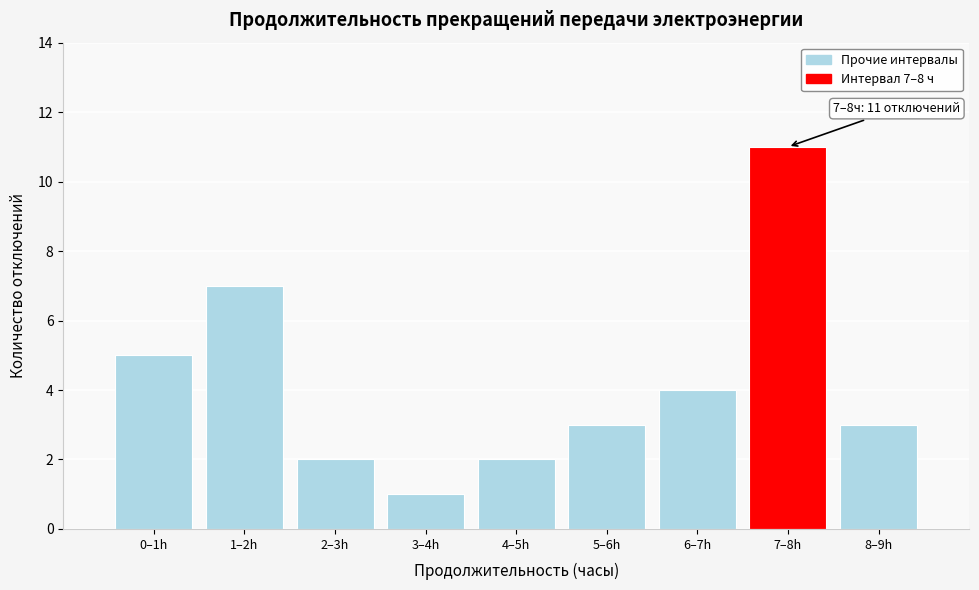

Reading right to left, what are all the values shown in this chart?

8–9h=3	7–8h=11	6–7h=4	5–6h=3	4–5h=2	3–4h=1	2–3h=2	1–2h=7	0–1h=5